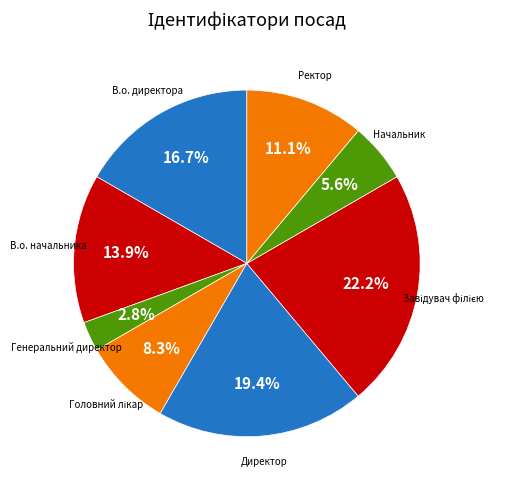

Which category has the biggest portion of the pie?

Завідувач філією